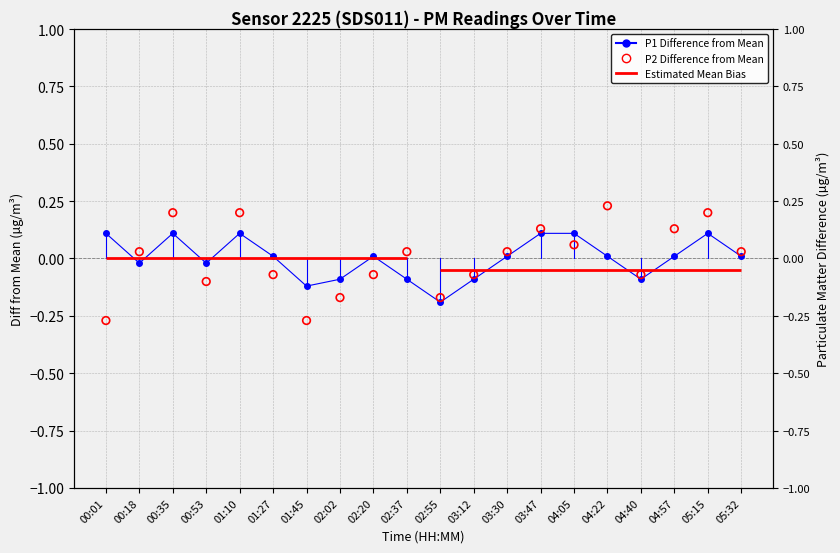

Which series contains the highest Y value?

P2 Diff from Mean